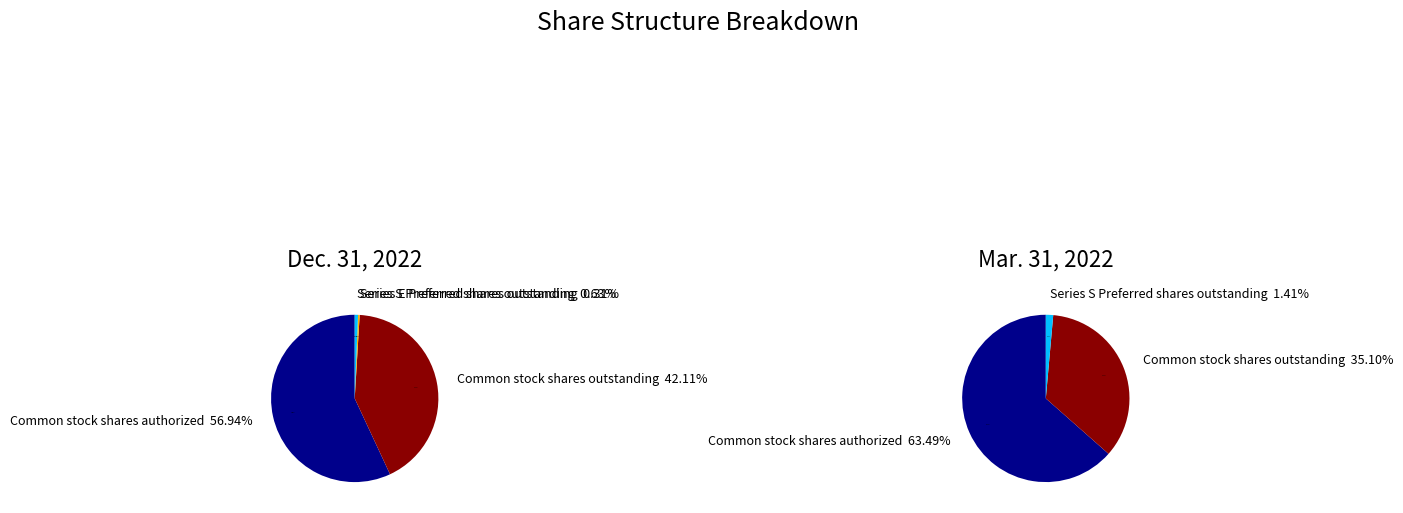

What is the majority slice?

Common stock, shares authorized